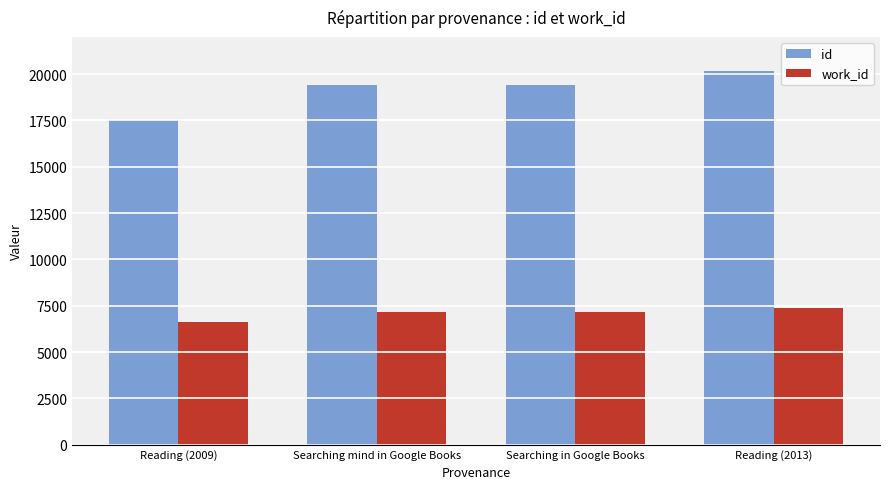

Between Reading (2009) and Searching in Google Books, which series saw the biggest shift?

id